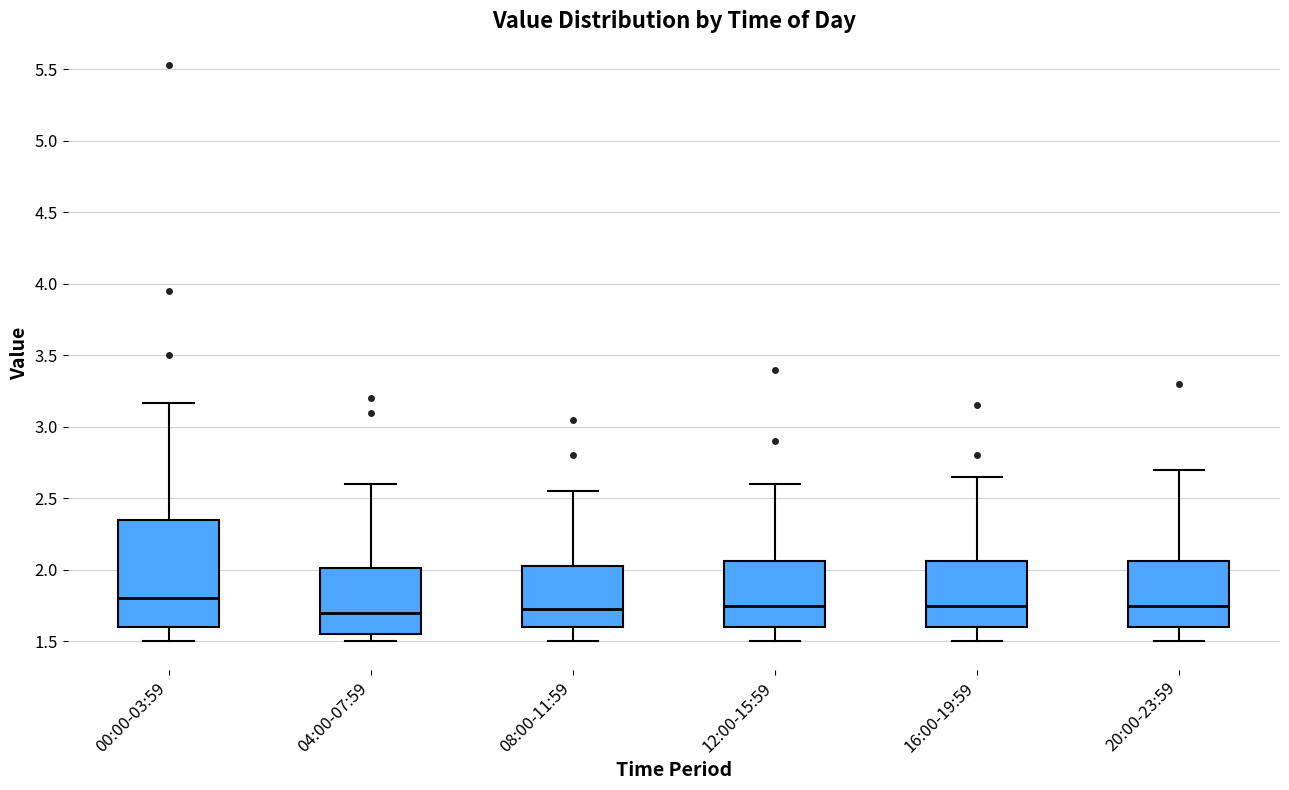

Reading left to right, transcribe this box plot: for each box, give where its median line is, the range the box spans, and where its two whiskers end, as read against the y-axis. The values are not printed on the chart, so give them approximately, as read against the axis.

00:00-03:59: median 1.80, box 1.60 to 2.35, whiskers 1.50 to 3.15
04:00-07:59: median 1.70, box 1.55 to 2.00, whiskers 1.50 to 2.60
08:00-11:59: median 1.75, box 1.60 to 2.05, whiskers 1.50 to 2.55
12:00-15:59: median 1.75, box 1.60 to 2.05, whiskers 1.50 to 2.60
16:00-19:59: median 1.75, box 1.60 to 2.05, whiskers 1.50 to 2.65
20:00-23:59: median 1.75, box 1.60 to 2.05, whiskers 1.50 to 2.70